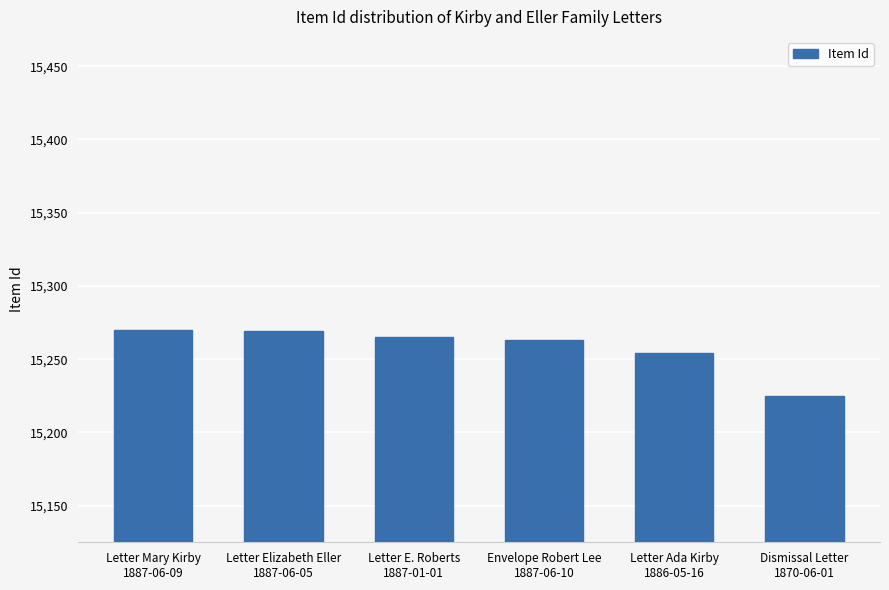

How many bars are there in total?

6